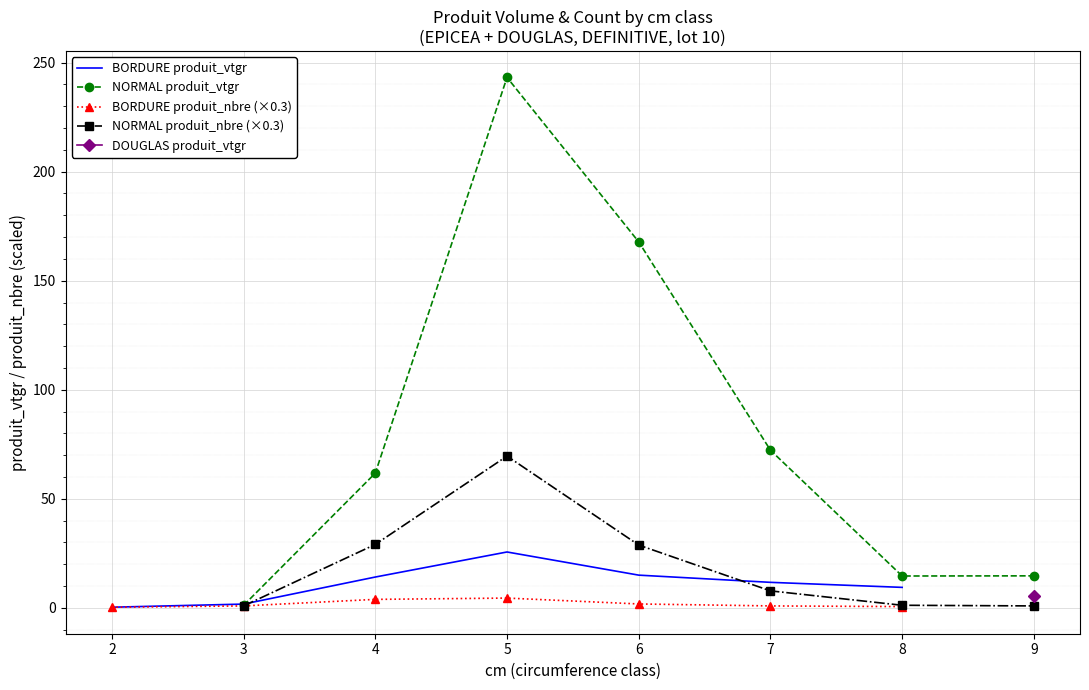

What is the difference between the maximum and minimum values in the BORDURE produit_nbre (×0.3) series?

4.2